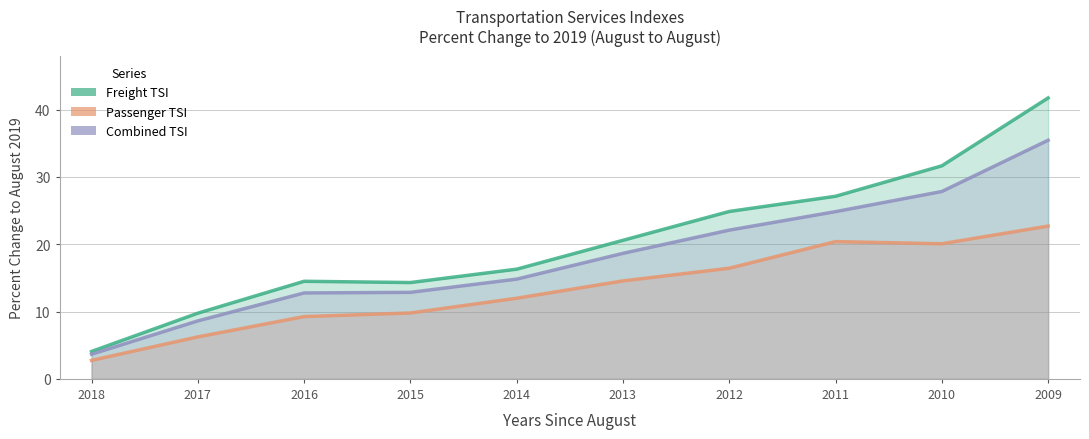

Does the chart have visible grid lines?

Yes